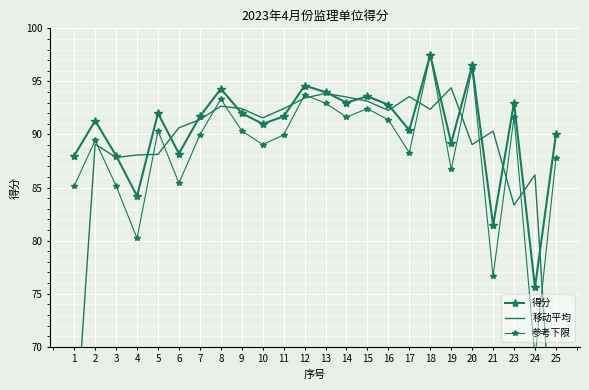

How many interior local valleys does the 得分 series have?

8